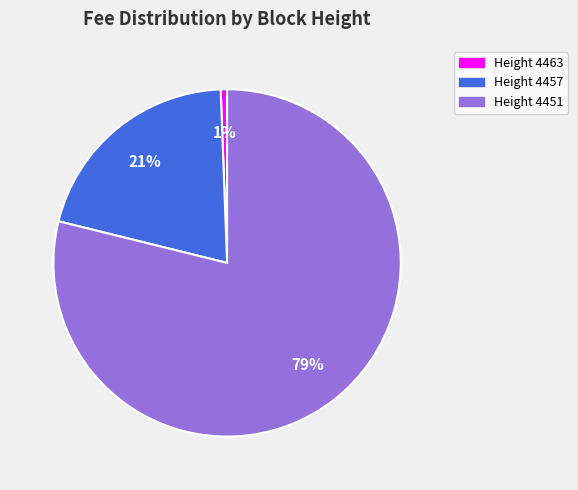

Is it true that Height 4457 is 13% of the pie?

False